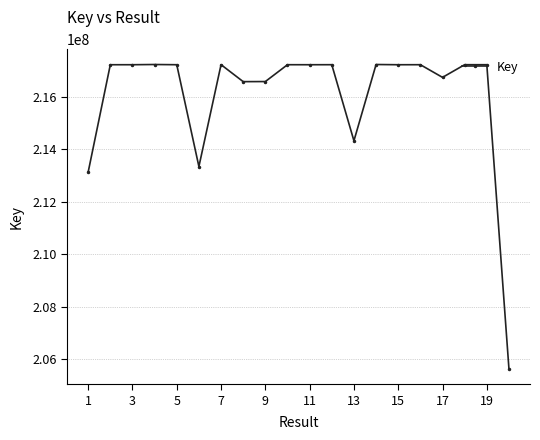

What is the value of the 6th point from the left?

213339614